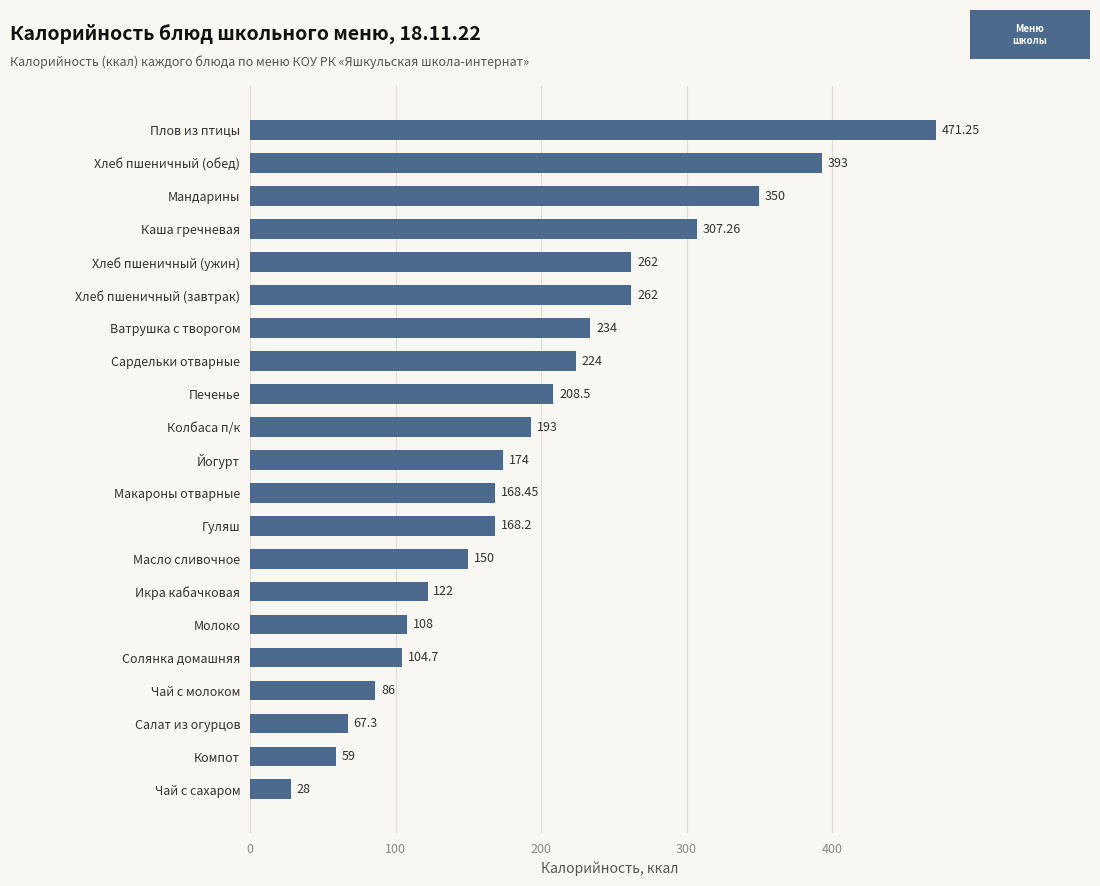

Does the chart contain any negative values?

No